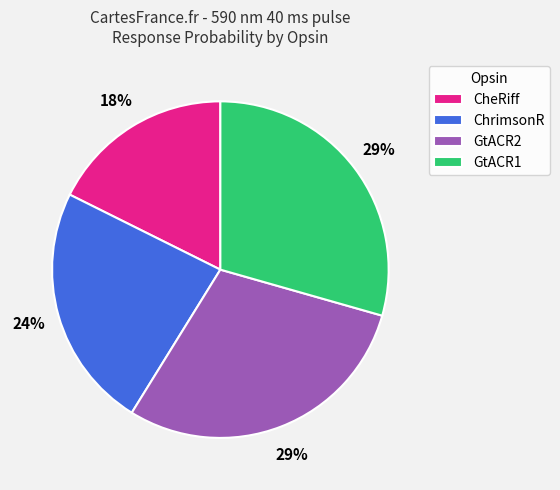

Count the number of slices in the pie.

4